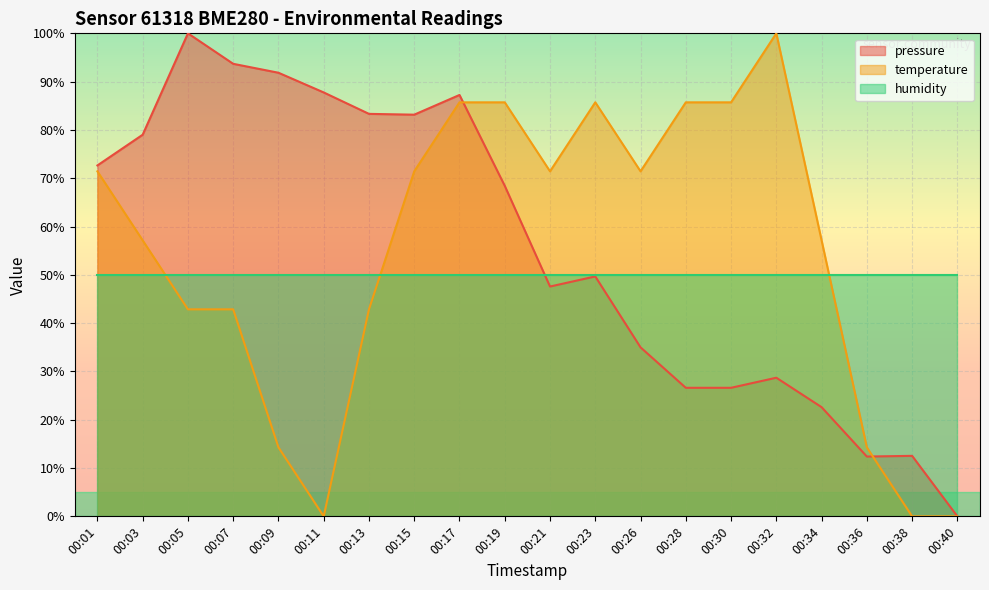

What is the maximum value for temperature?

100.0